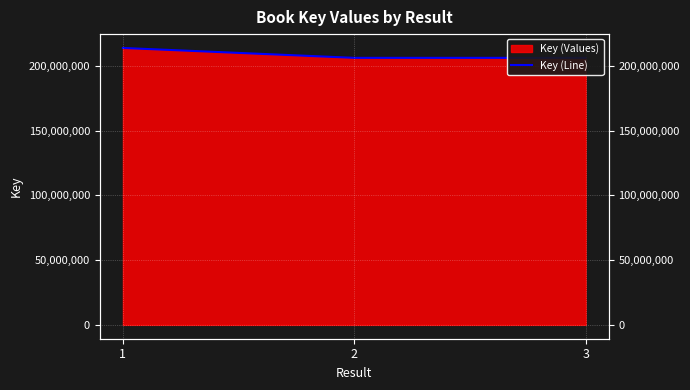

The value at 3 is 206135528. True or false?

True